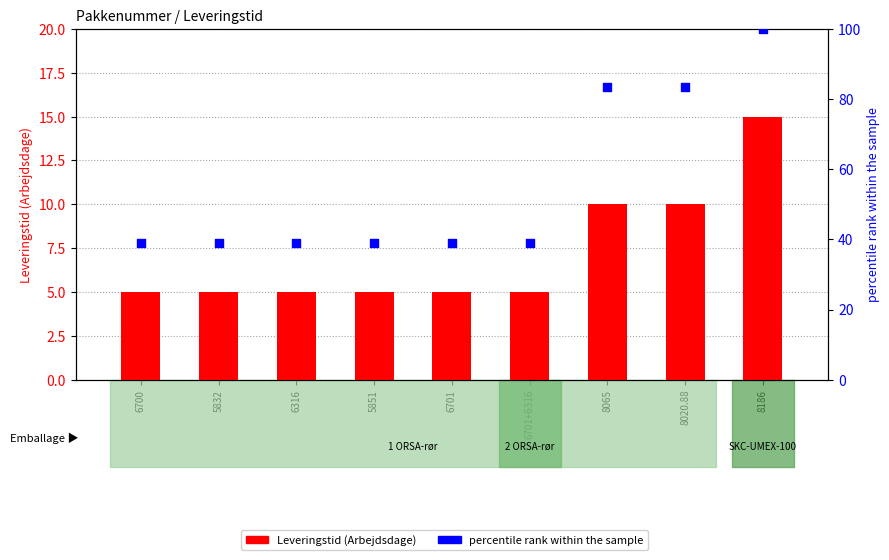

What is the total value across all series at 8186?

115.0